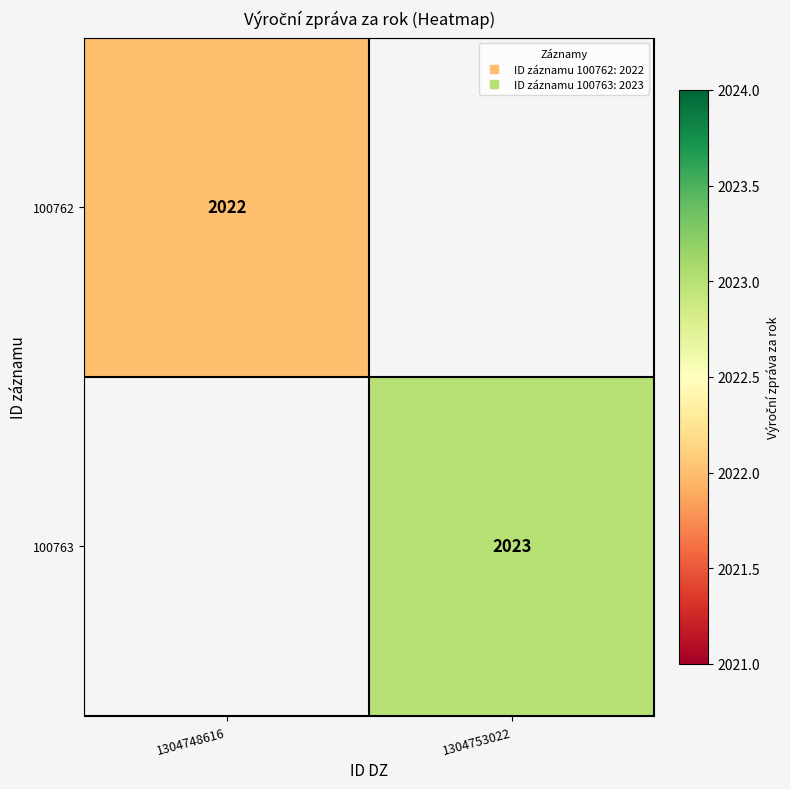

Which has a higher value, 1304748616 or 1304753022?

1304753022